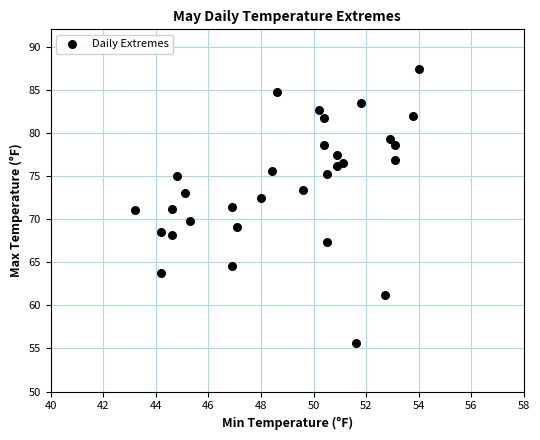

What is the range of X values (max minus min)?

10.8